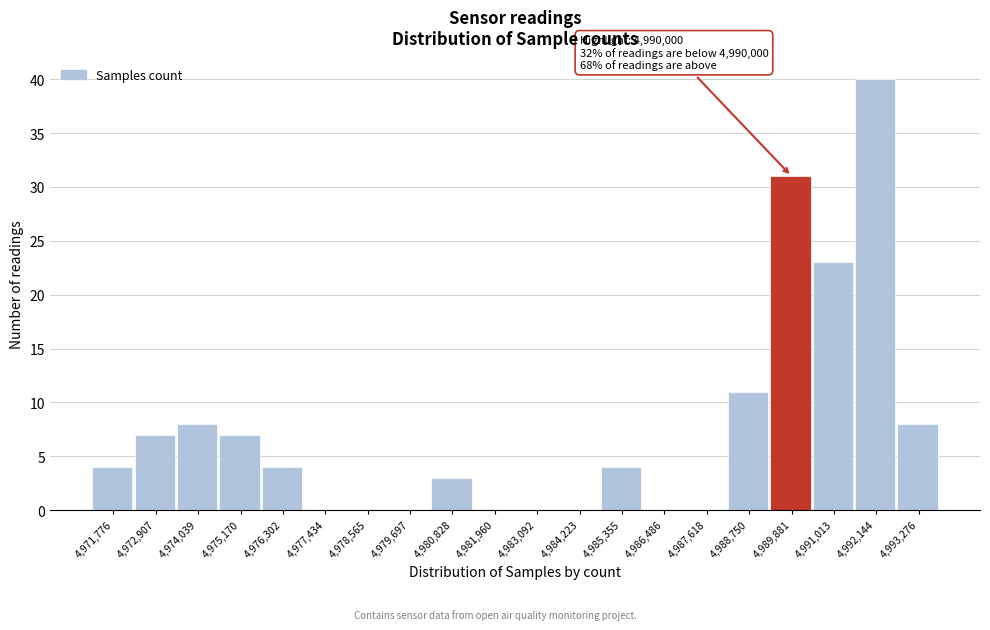

Reading right to left, list all the values displayed in this chart.

4,993,276=8	4,992,144=40	4,991,013=23	4,989,881=31	4,988,750=11	4,987,618=0	4,986,486=0	4,985,355=4	4,984,223=0	4,983,092=0	4,981,960=0	4,980,828=3	4,979,697=0	4,978,565=0	4,977,434=0	4,976,302=4	4,975,170=7	4,974,039=8	4,972,907=7	4,971,776=4